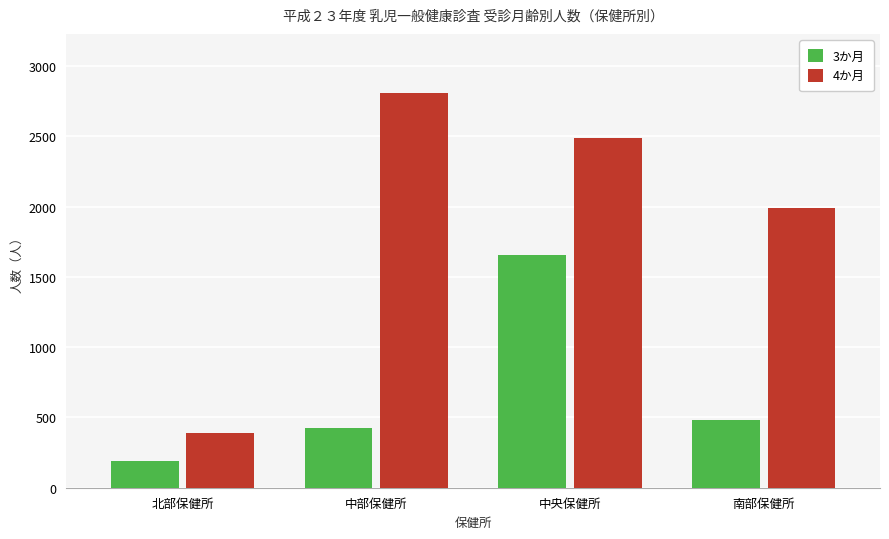

At which label does 4か月 first exceed 2487?

中部保健所